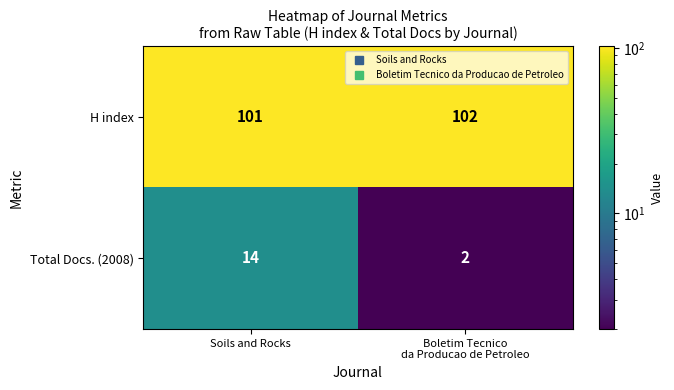

Reading left to right, extract all data points from this chart.

H index: 101	102
Total Docs. (2008): 14	2